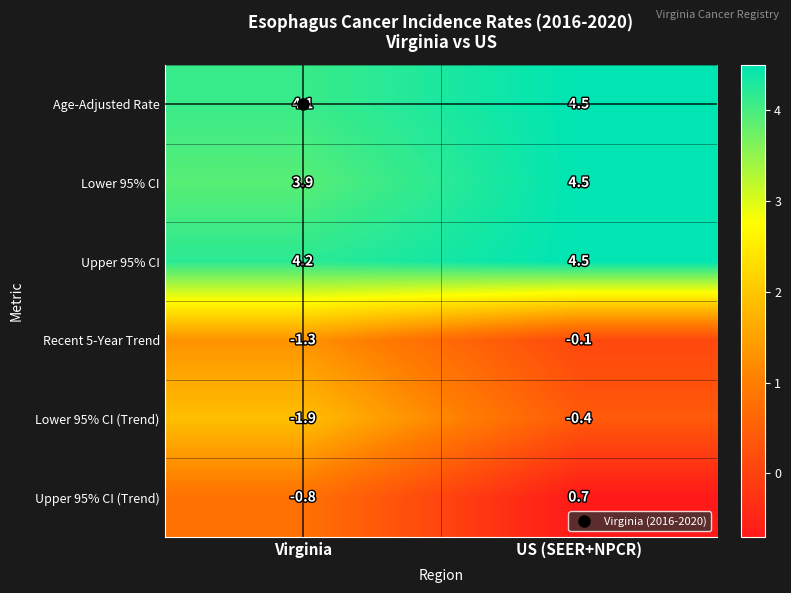

What is the spread (max minus min) of values at US (SEER+NPCR)?

4.9